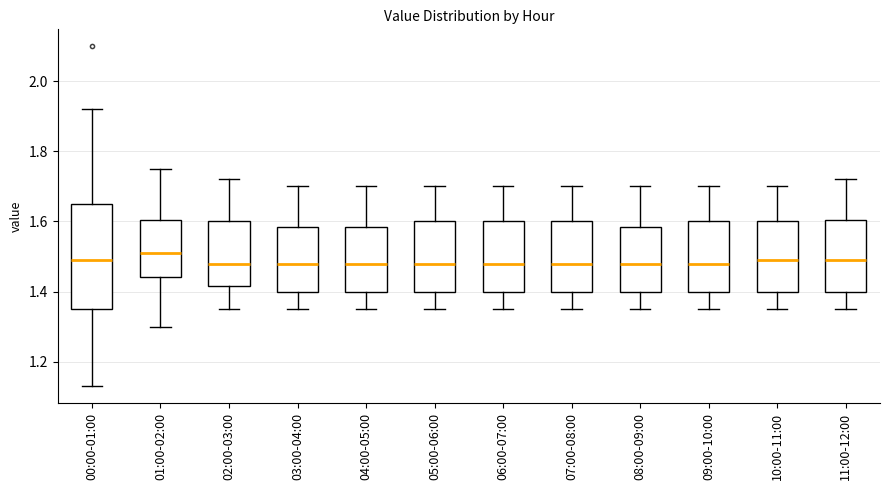

Where is the lower edge of the box for 11:00-12:00 on the y-axis? The values are not printed on the chart, so give them approximately, as read against the axis.

1.40